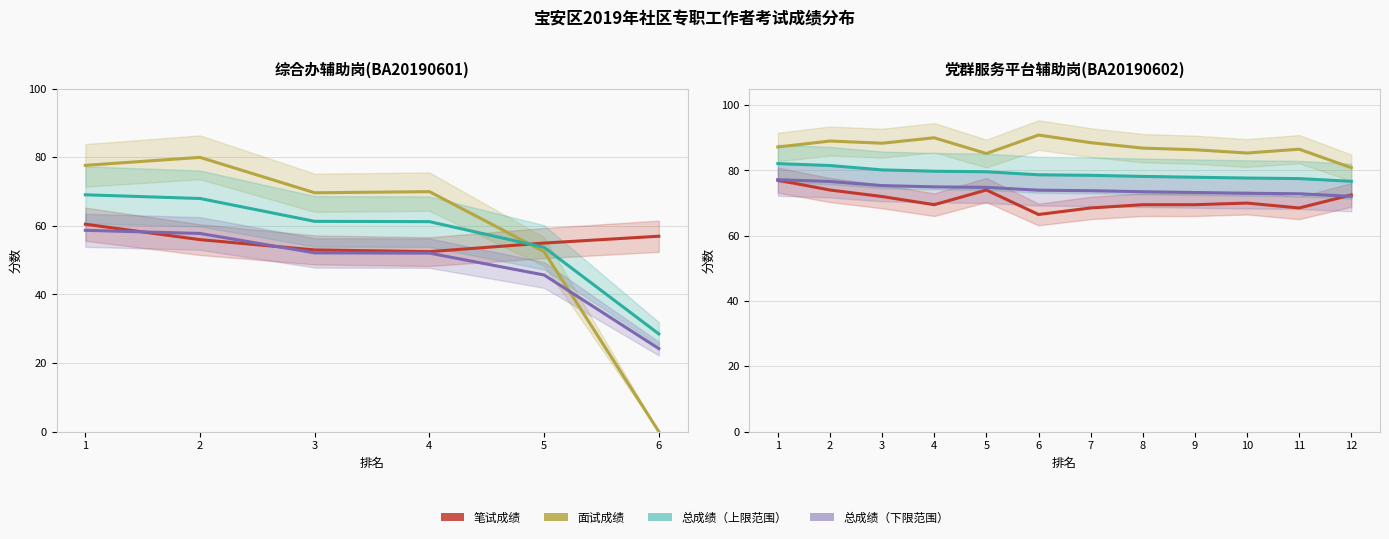

Rank the series by their maximum value, from highest to lowest.

面试成绩, 总成绩（上限范围）, 总成绩（下限范围）, 笔试成绩